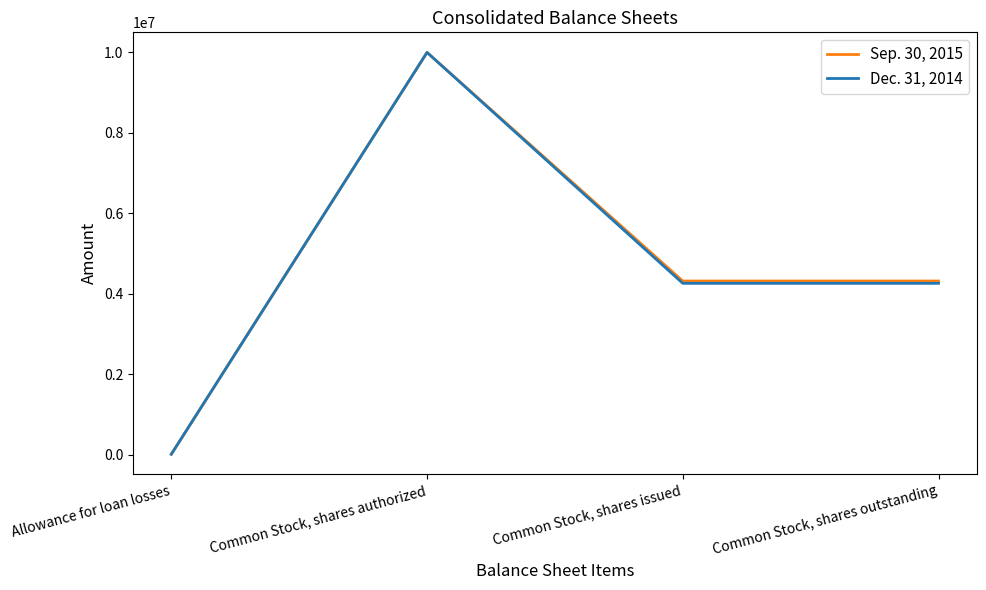

True or false: Sep. 30, 2015 has more than 2 points higher than both neighbors.

False